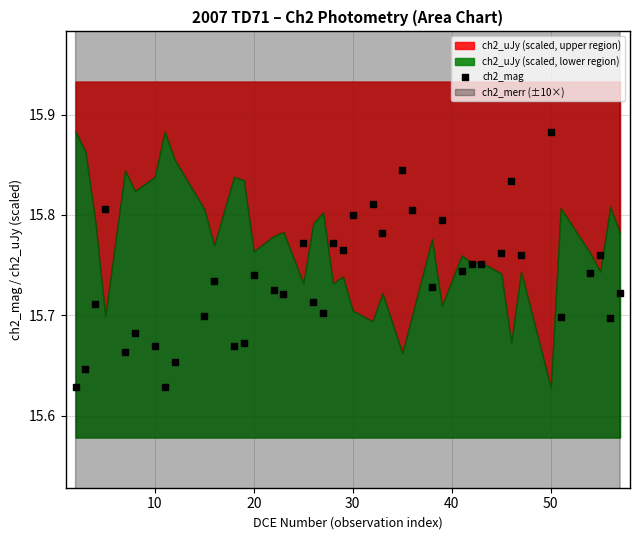

Count the number of points in this scatter plot.

40